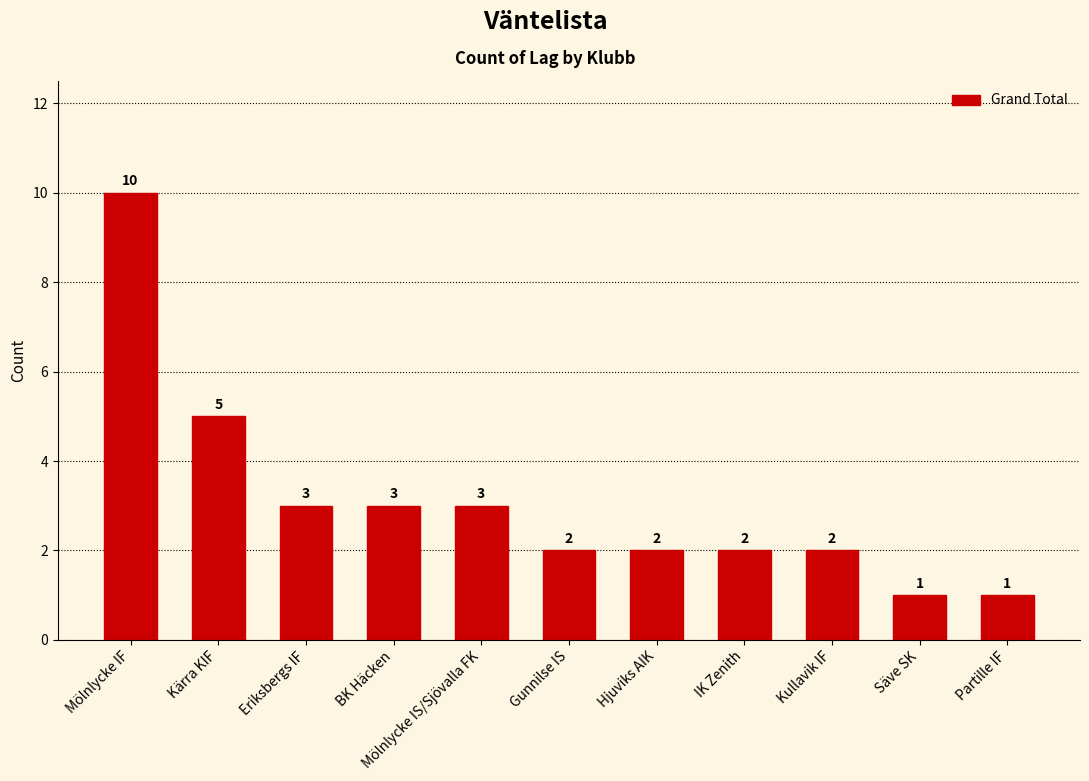

Between Kärra KIF and Partille IF, which is larger?

Kärra KIF